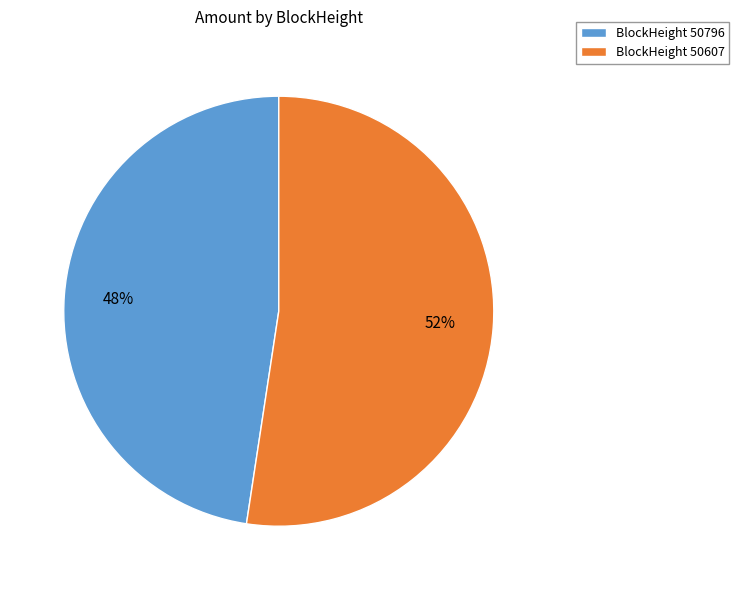

Combined, do BlockHeight 50607 and BlockHeight 50796 account for over 50%?

Yes